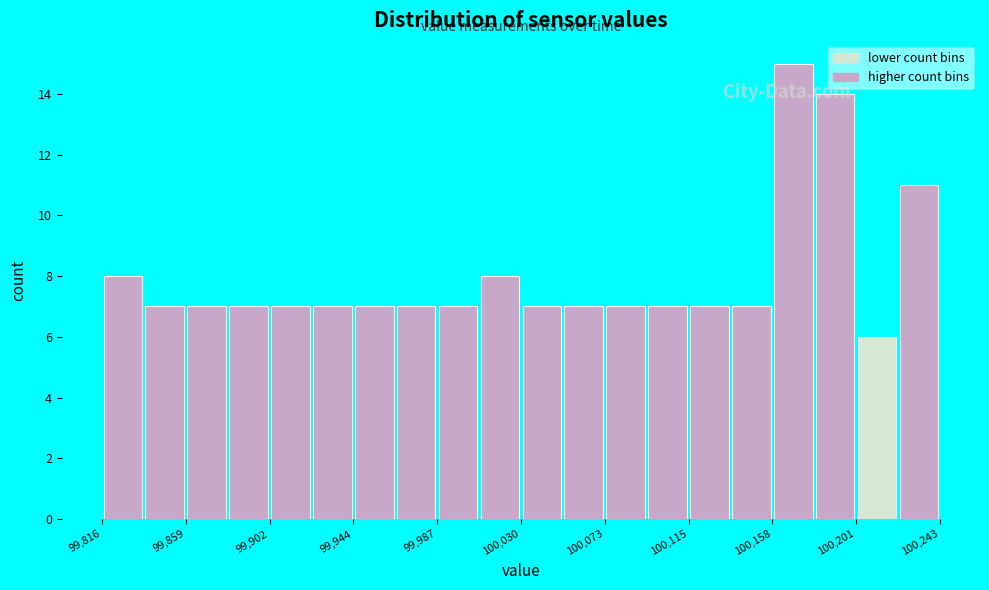

How tall is the bar that spans 100200 to 100220 on the x-axis? Neither the bar edges nor the heights are printed on the chart, so give them approximately, as read against the axes.

6